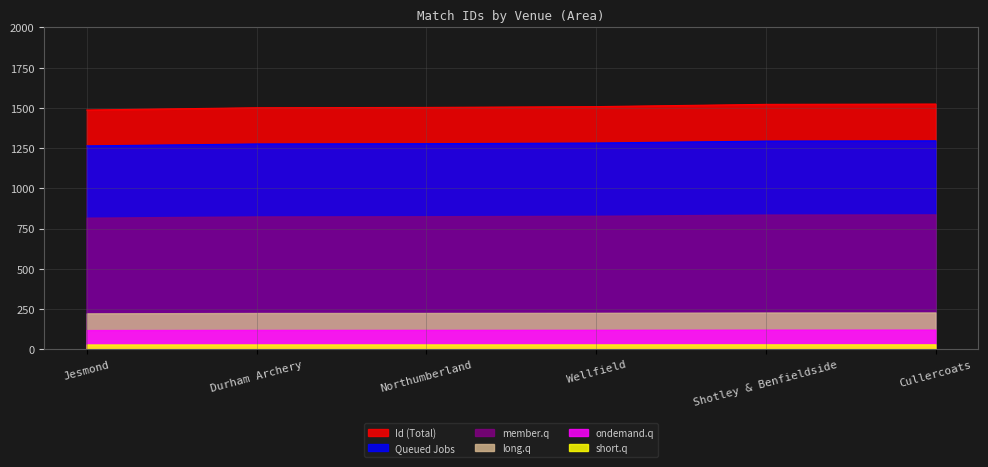

What is the maximum value shown in the chart?

1524.0